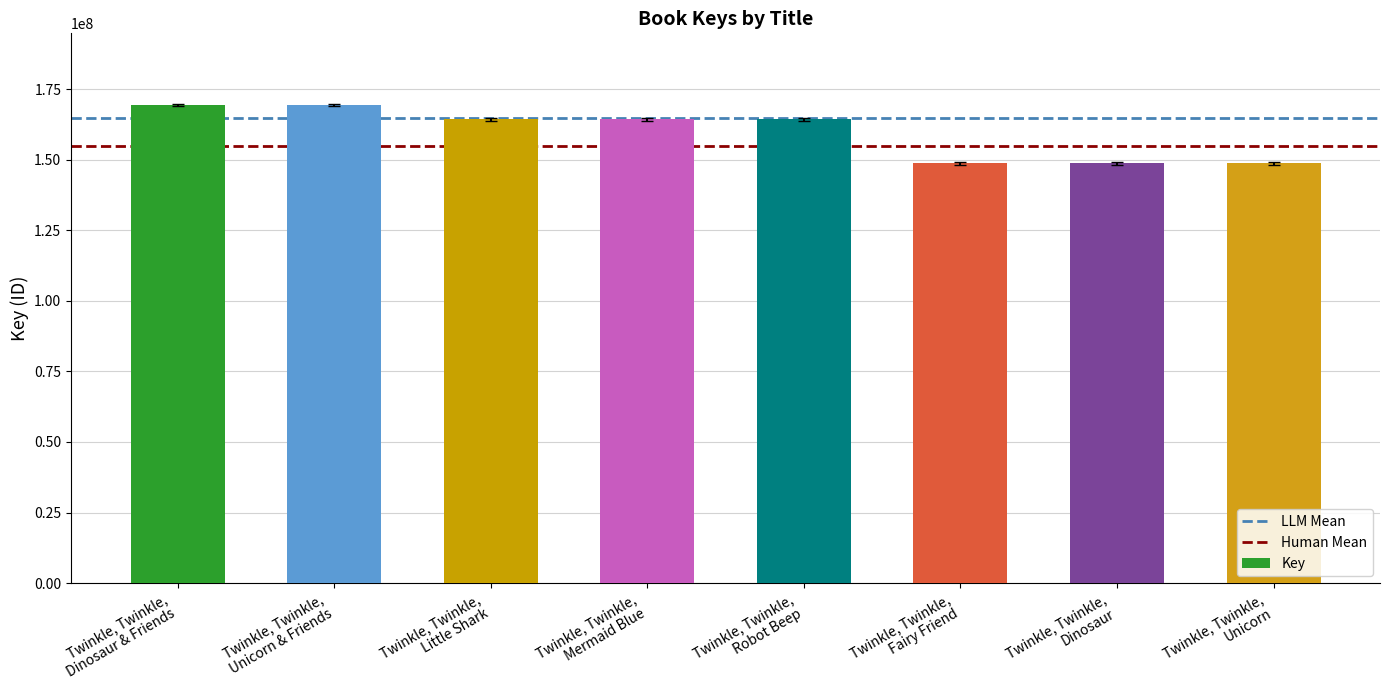

What is the minimum value shown in the chart?

148731626